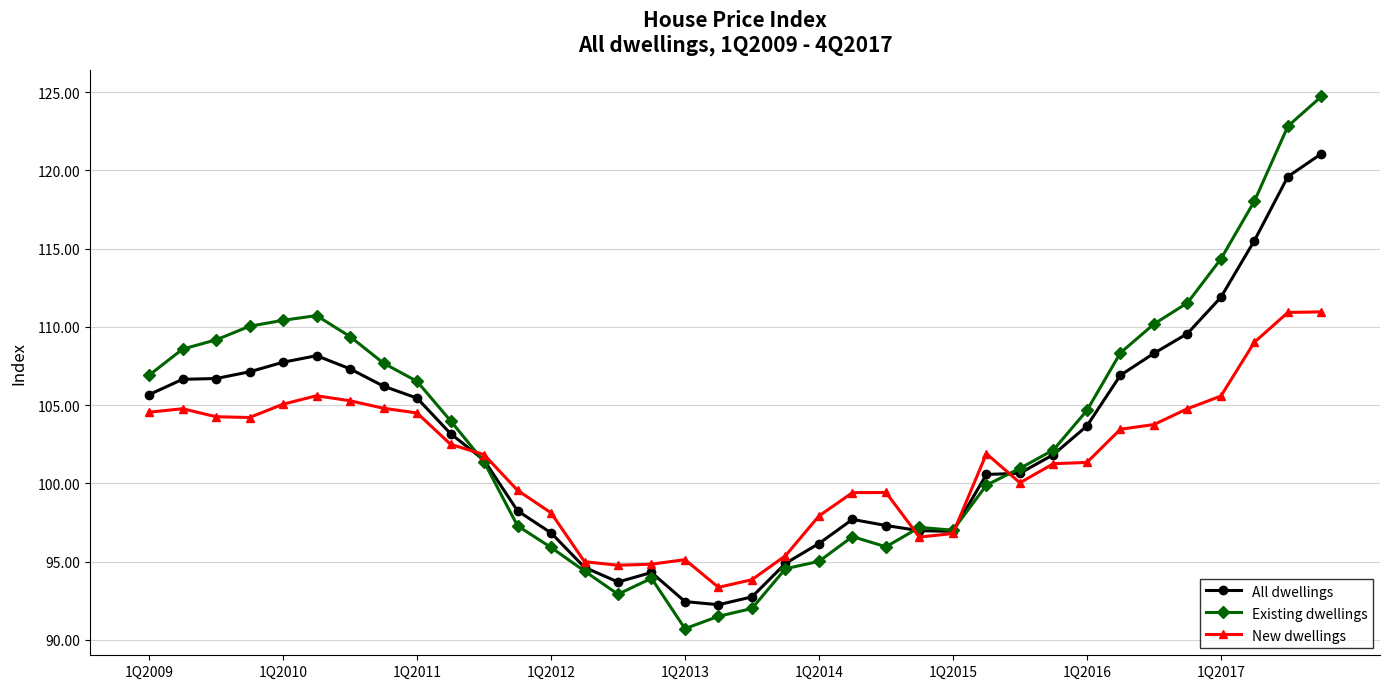

What is the smallest value displayed?

90.7